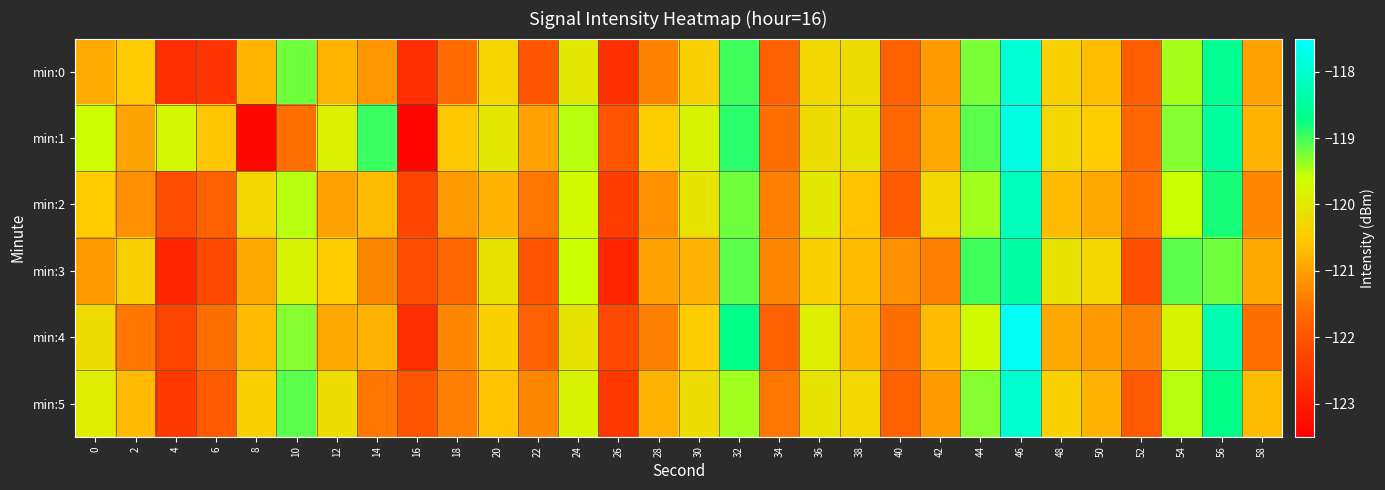

What is the difference between the highest and lowest values at 38?

0.7